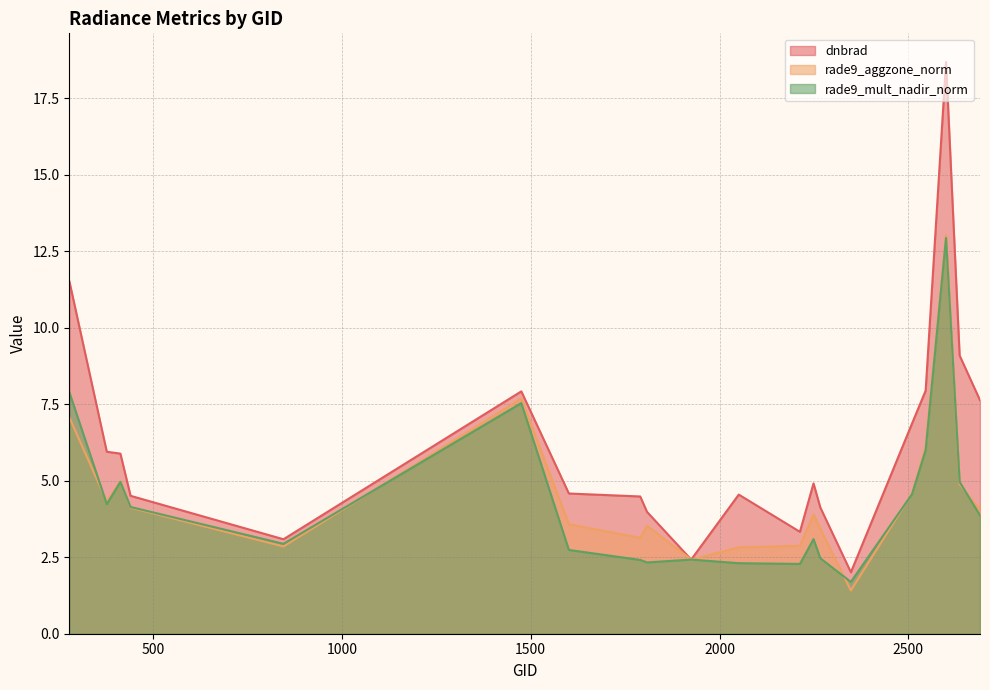

At which category does the chart reach its peak across all series?

2600